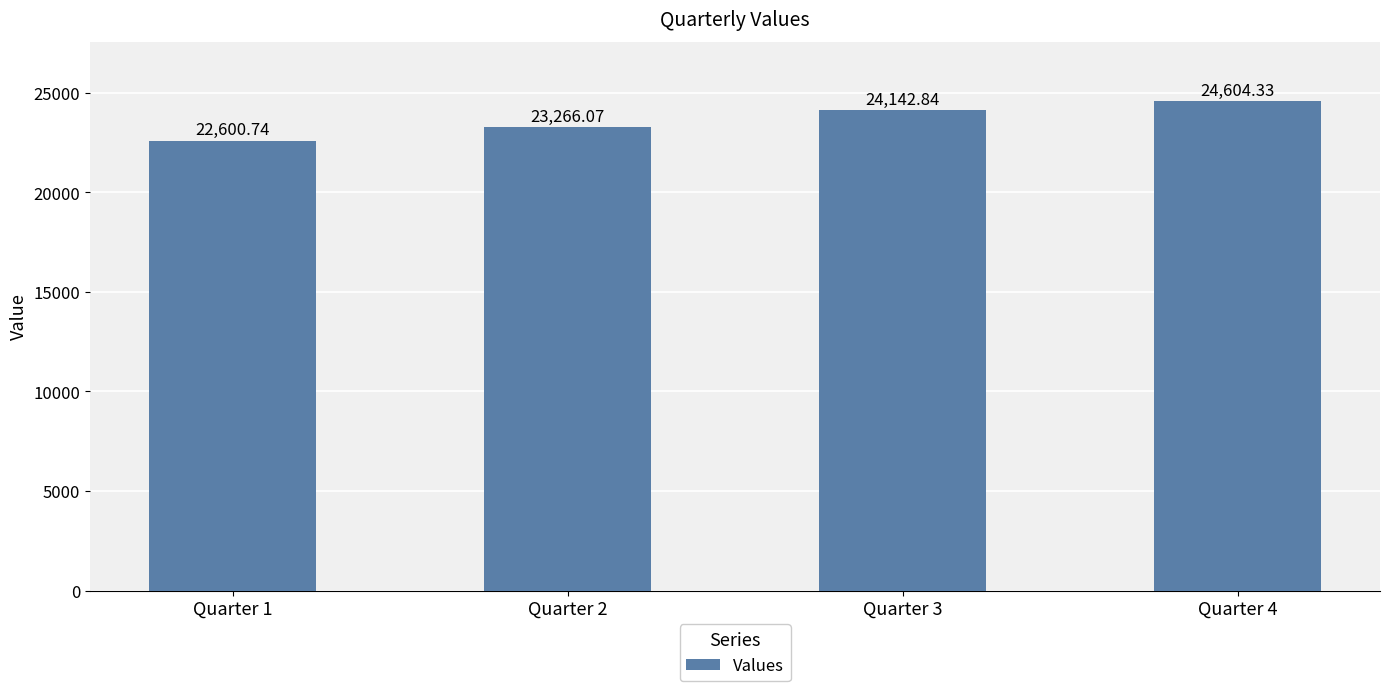

What is the sum of the values at Quarter 3 and Quarter 2?

47408.9